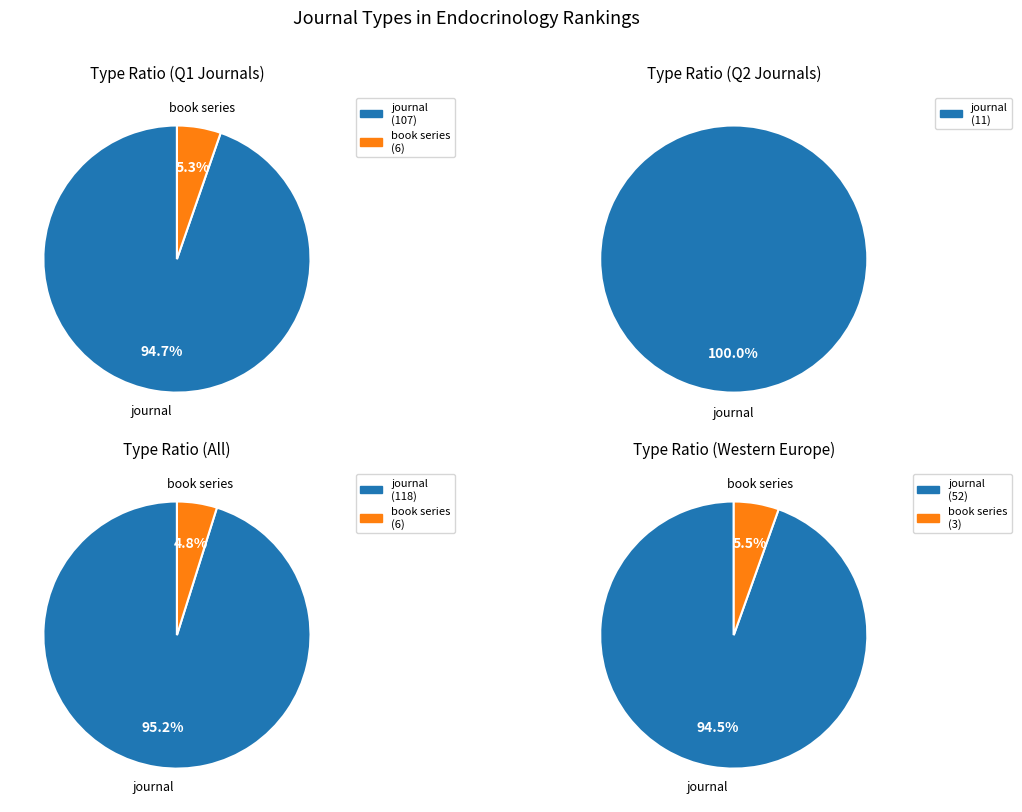

What is the total percentage of journal and book series?

100.0%